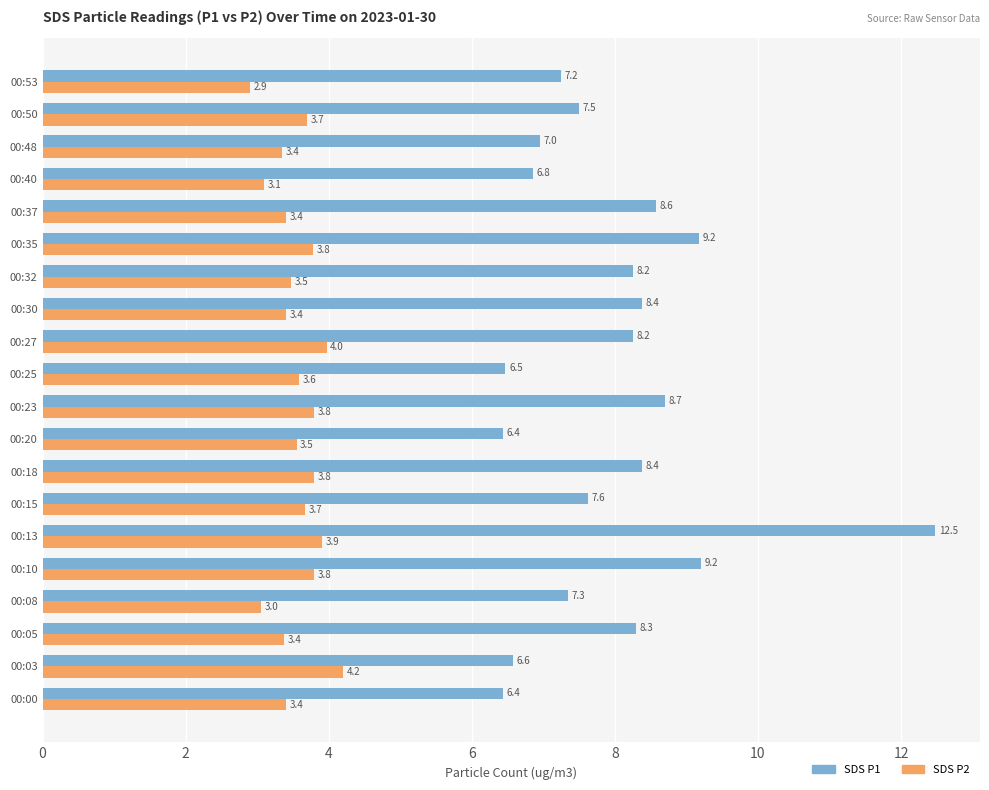

Is the value of SDS P1 at 00:05 greater than the value of SDS P2 at 00:20?

Yes